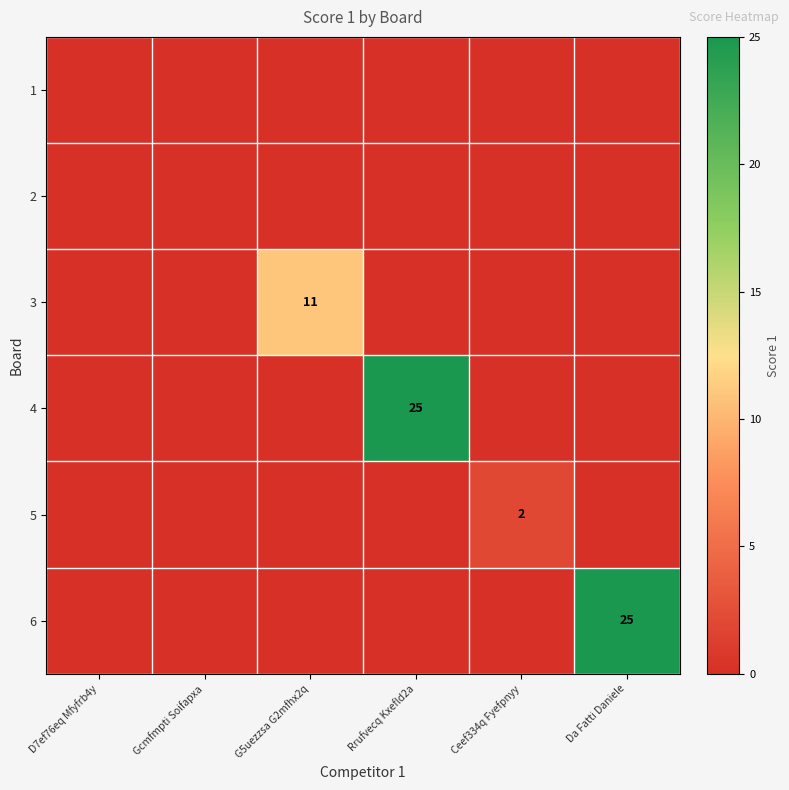

The value of 3 at D7ef76eq Mfyfrb4y is 0. True or false?

True